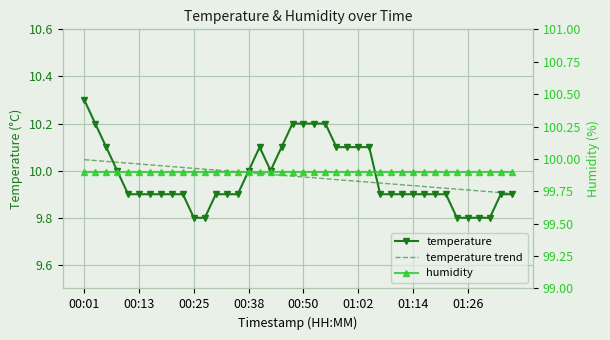

How many lines are shown in the chart?

3